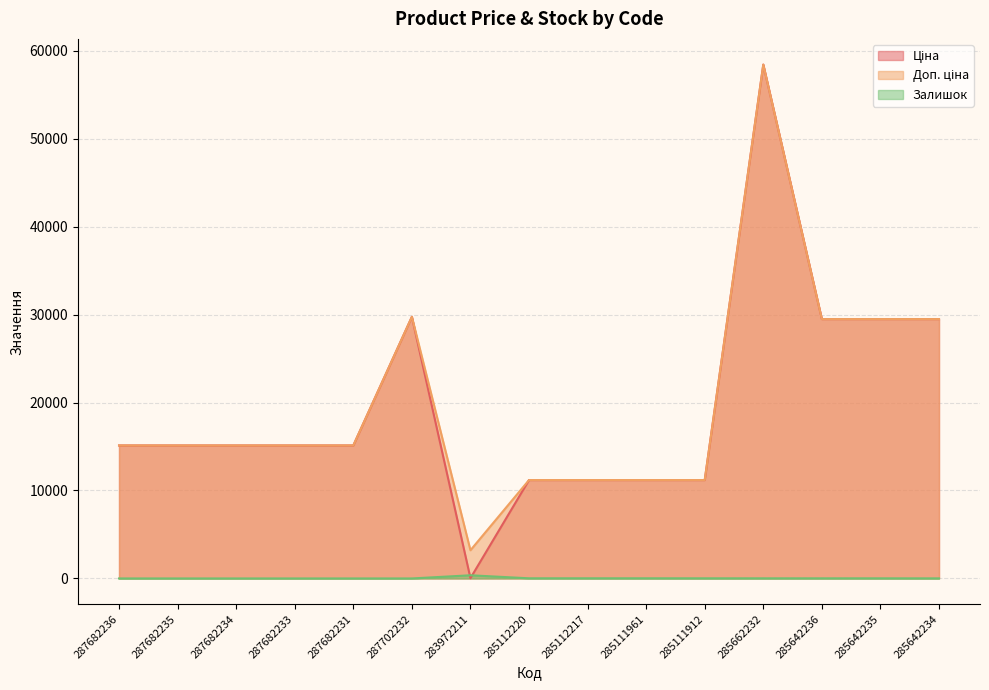

True or false: Залишок and Ціна cross at least once.

True